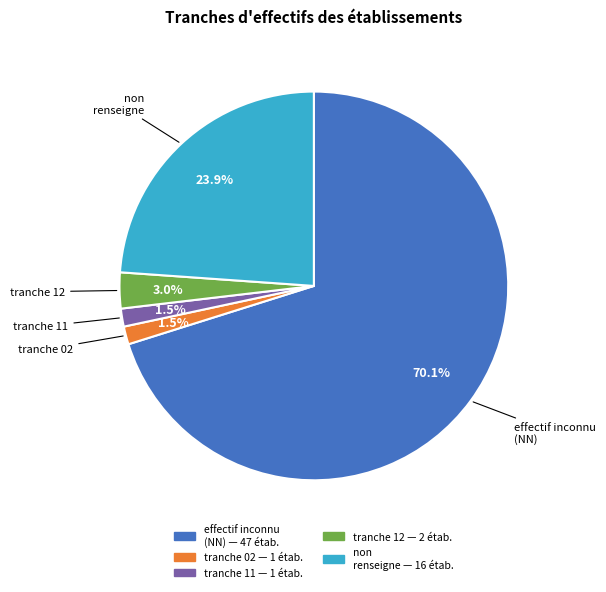

Is there a majority slice in this chart?

Yes